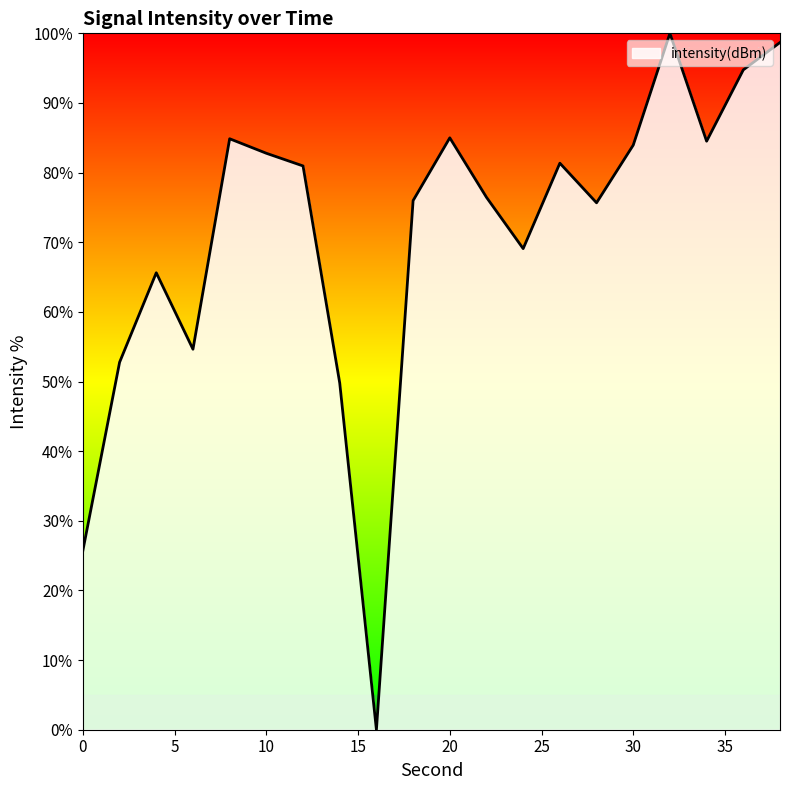

What is the greatest value displayed?

100.0